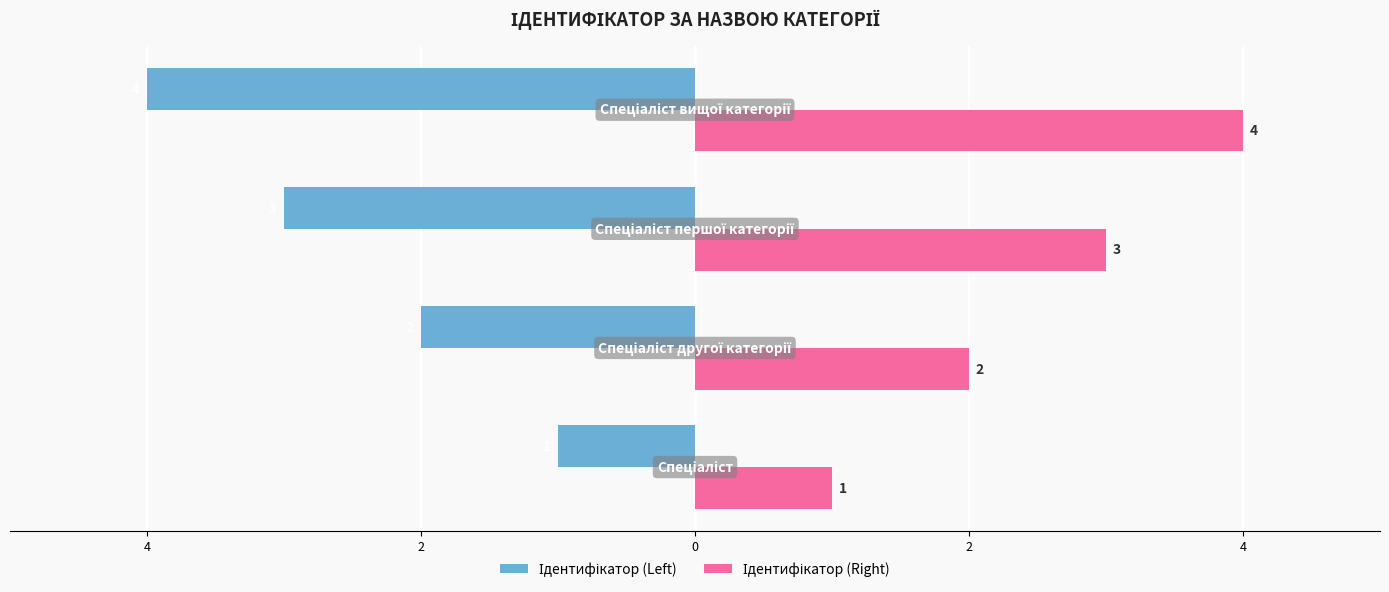

Count the number of data series in this chart.

2